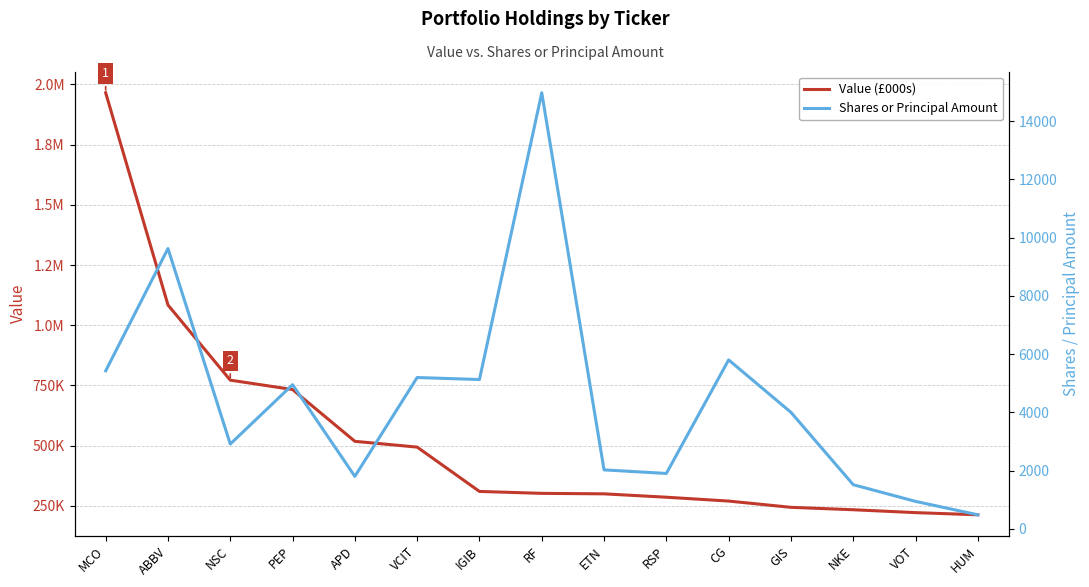

What is the sum of the Shares or Principal Amount values at PEP and VCIT?

10145